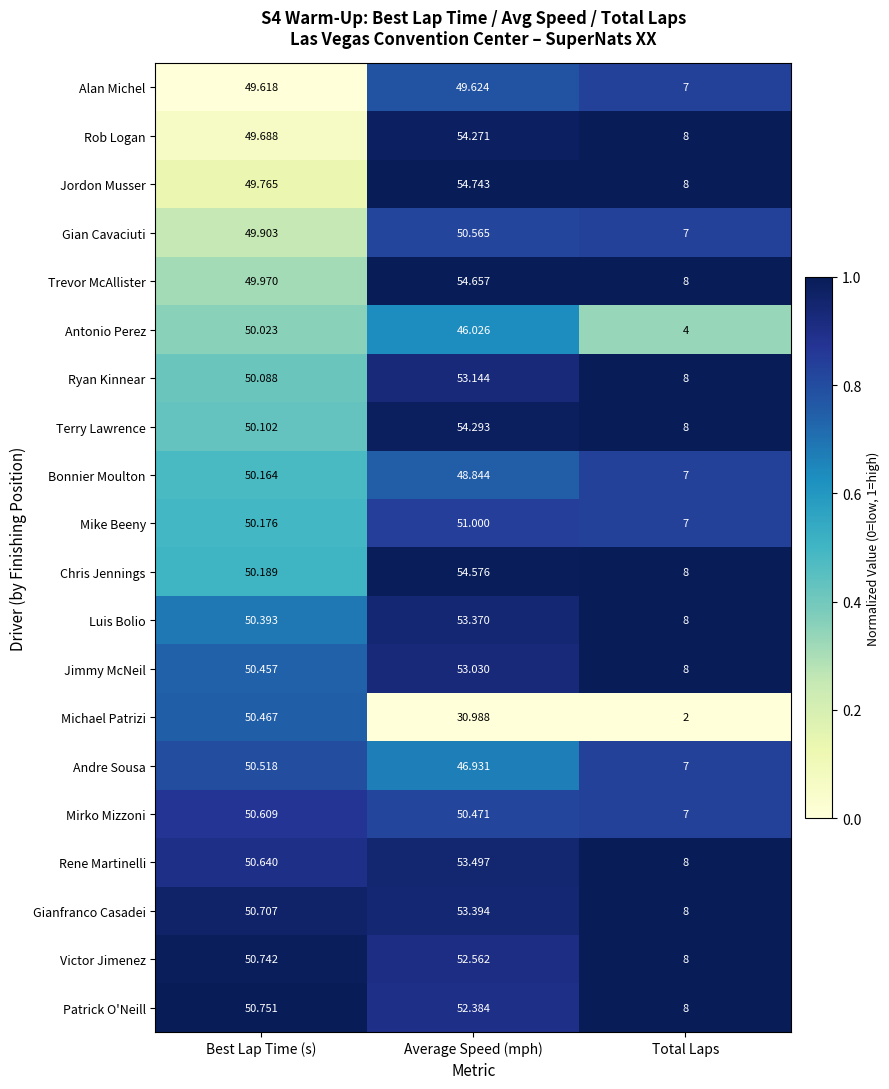

Which series has the widest spread of values?

Michael Patrizi